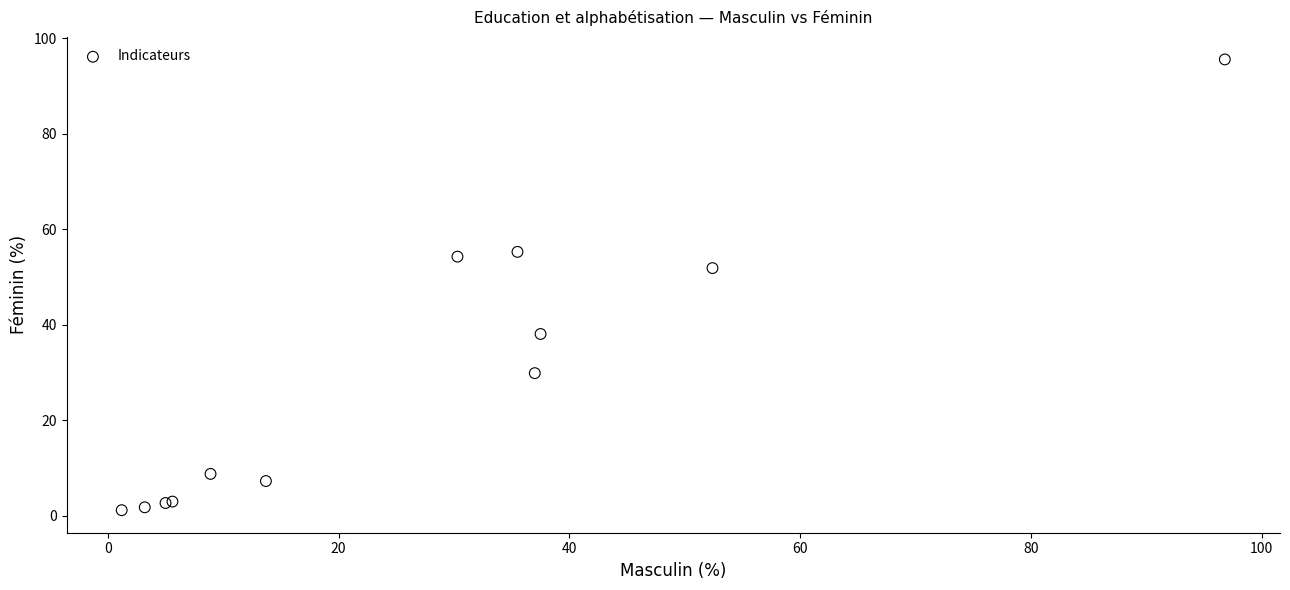

What Y value in the scatter plot is closest to 48?

51.9